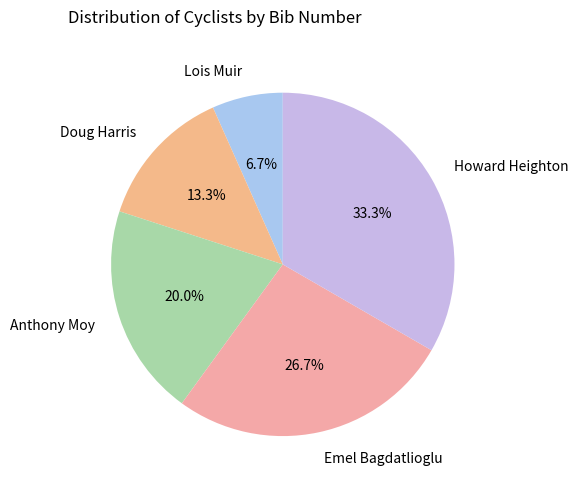

Rank the categories by value from lowest to highest.

Lois Muir, Doug Harris, Anthony Moy, Emel Bagdatlioglu, Howard Heighton